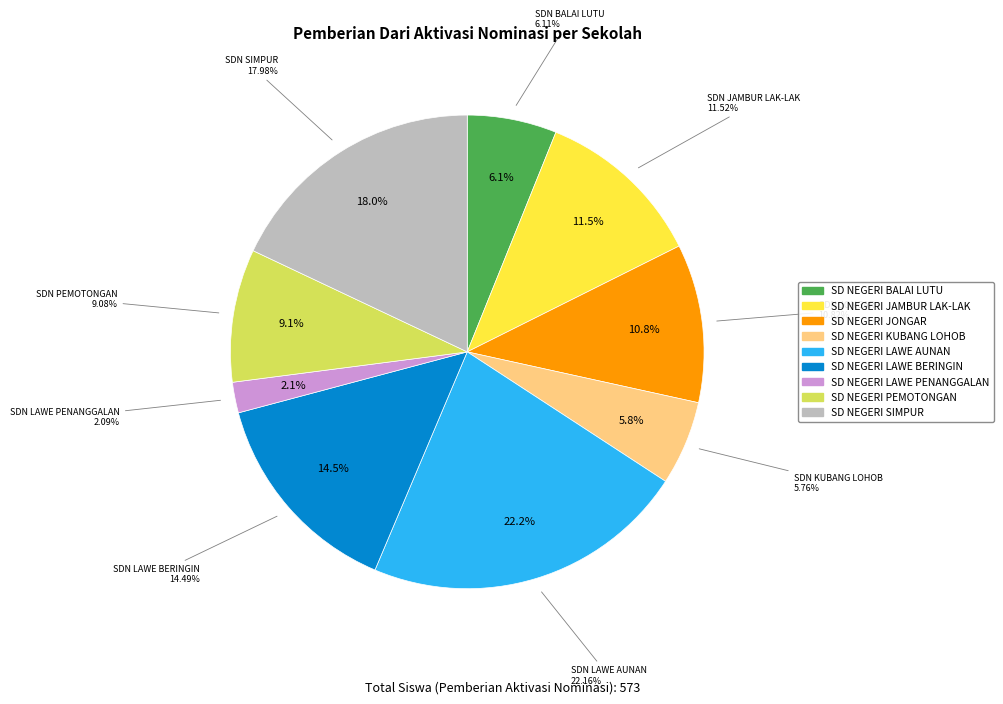

True or false: SD NEGERI LAWE BERINGIN accounts for 6% of the total.

False